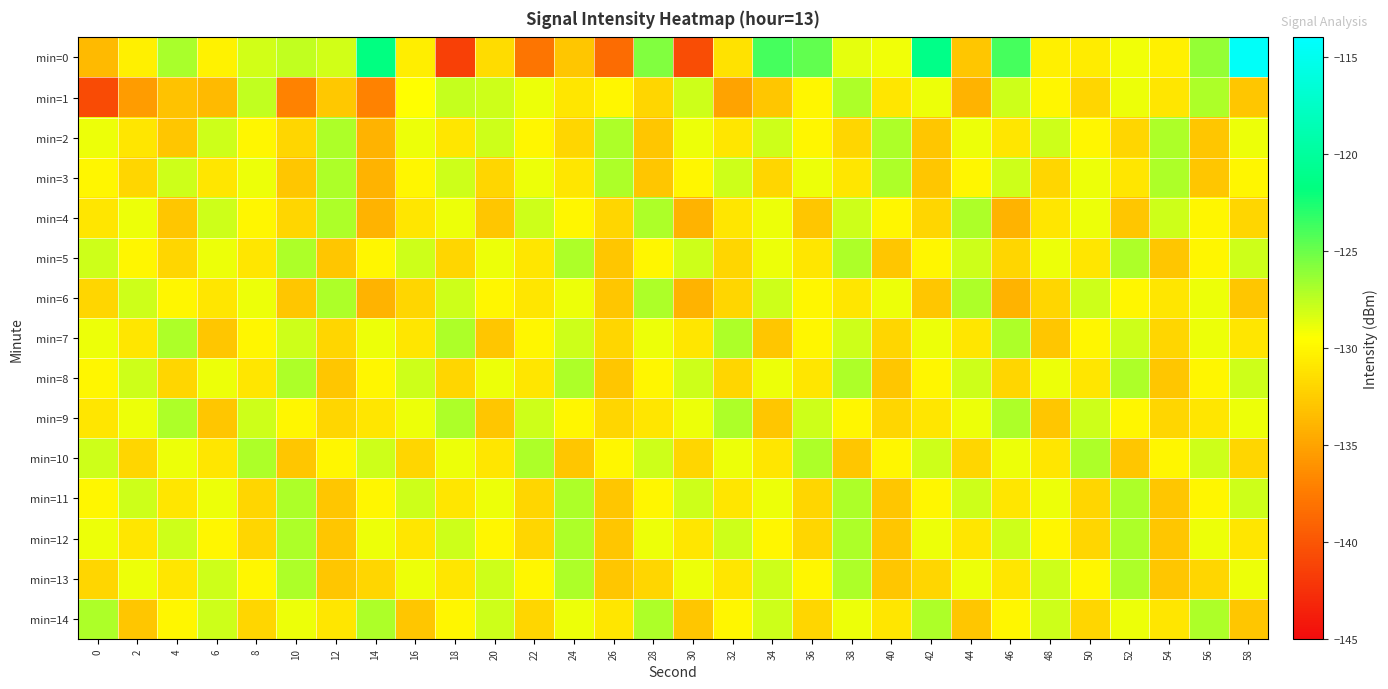

Reading left to right, transcribe all the data shown in this chart.

min=0: 0=-133.6	2=-130.5	4=-126.9	6=-130.3	8=-128.1	10=-127.6	12=-128.1	14=-121.7	16=-130.5	18=-141.4	20=-131.7	22=-138.0	24=-133.0	26=-138.5	28=-125.7	30=-140.6	32=-131.3	34=-123.9	36=-124.8	38=-128.7	40=-129.1	42=-121.2	44=-133.0	46=-123.8	48=-130.4	50=-130.7	52=-129.1	54=-130.4	56=-126.3	58=-114.4
min=1: 0=-140.7	2=-135.5	4=-133.2	6=-133.7	8=-127.6	10=-137.1	12=-132.9	14=-137.0	16=-129.6	18=-127.8	20=-128.0	22=-129.0	24=-131.0	26=-130.0	28=-132.0	30=-128.0	32=-135.0	34=-133.0	36=-130.0	38=-127.0	40=-131.0	42=-129.0	44=-134.0	46=-128.0	48=-130.0	50=-132.0	52=-129.0	54=-131.0	56=-127.0	58=-133.0
min=2: 0=-129.0	2=-131.0	4=-133.0	6=-128.0	8=-130.0	10=-132.0	12=-127.0	14=-134.0	16=-129.0	18=-131.0	20=-128.0	22=-130.0	24=-132.0	26=-127.0	28=-133.0	30=-129.0	32=-131.0	34=-128.0	36=-130.0	38=-132.0	40=-127.0	42=-133.0	44=-129.0	46=-131.0	48=-128.0	50=-130.0	52=-132.0	54=-127.0	56=-133.0	58=-129.0
min=3: 0=-130.0	2=-132.0	4=-128.0	6=-131.0	8=-129.0	10=-133.0	12=-127.0	14=-134.0	16=-130.0	18=-128.0	20=-132.0	22=-129.0	24=-131.0	26=-127.0	28=-133.0	30=-130.0	32=-128.0	34=-132.0	36=-129.0	38=-131.0	40=-127.0	42=-133.0	44=-130.0	46=-128.0	48=-132.0	50=-129.0	52=-131.0	54=-127.0	56=-133.0	58=-130.0
min=4: 0=-131.0	2=-129.0	4=-133.0	6=-128.0	8=-130.0	10=-132.0	12=-127.0	14=-134.0	16=-131.0	18=-129.0	20=-133.0	22=-128.0	24=-130.0	26=-132.0	28=-127.0	30=-134.0	32=-131.0	34=-129.0	36=-133.0	38=-128.0	40=-130.0	42=-132.0	44=-127.0	46=-134.0	48=-131.0	50=-129.0	52=-133.0	54=-128.0	56=-130.0	58=-132.0
min=5: 0=-128.0	2=-130.0	4=-132.0	6=-129.0	8=-131.0	10=-127.0	12=-133.0	14=-130.0	16=-128.0	18=-132.0	20=-129.0	22=-131.0	24=-127.0	26=-133.0	28=-130.0	30=-128.0	32=-132.0	34=-129.0	36=-131.0	38=-127.0	40=-133.0	42=-130.0	44=-128.0	46=-132.0	48=-129.0	50=-131.0	52=-127.0	54=-133.0	56=-130.0	58=-128.0
min=6: 0=-132.0	2=-128.0	4=-130.0	6=-131.0	8=-129.0	10=-133.0	12=-127.0	14=-134.0	16=-132.0	18=-128.0	20=-130.0	22=-131.0	24=-129.0	26=-133.0	28=-127.0	30=-134.0	32=-132.0	34=-128.0	36=-130.0	38=-131.0	40=-129.0	42=-133.0	44=-127.0	46=-134.0	48=-132.0	50=-128.0	52=-130.0	54=-131.0	56=-129.0	58=-133.0
min=7: 0=-129.0	2=-131.0	4=-127.0	6=-133.0	8=-130.0	10=-128.0	12=-132.0	14=-129.0	16=-131.0	18=-127.0	20=-133.0	22=-130.0	24=-128.0	26=-132.0	28=-129.0	30=-131.0	32=-127.0	34=-133.0	36=-130.0	38=-128.0	40=-132.0	42=-129.0	44=-131.0	46=-127.0	48=-133.0	50=-130.0	52=-128.0	54=-132.0	56=-129.0	58=-131.0
min=8: 0=-130.0	2=-128.0	4=-132.0	6=-129.0	8=-131.0	10=-127.0	12=-133.0	14=-130.0	16=-128.0	18=-132.0	20=-129.0	22=-131.0	24=-127.0	26=-133.0	28=-130.0	30=-128.0	32=-132.0	34=-129.0	36=-131.0	38=-127.0	40=-133.0	42=-130.0	44=-128.0	46=-132.0	48=-129.0	50=-131.0	52=-127.0	54=-133.0	56=-130.0	58=-128.0
min=9: 0=-131.0	2=-129.0	4=-127.0	6=-133.0	8=-128.0	10=-130.0	12=-132.0	14=-131.0	16=-129.0	18=-127.0	20=-133.0	22=-128.0	24=-130.0	26=-132.0	28=-131.0	30=-129.0	32=-127.0	34=-133.0	36=-128.0	38=-130.0	40=-132.0	42=-131.0	44=-129.0	46=-127.0	48=-133.0	50=-128.0	52=-130.0	54=-132.0	56=-131.0	58=-129.0
min=10: 0=-128.0	2=-132.0	4=-129.0	6=-131.0	8=-127.0	10=-133.0	12=-130.0	14=-128.0	16=-132.0	18=-129.0	20=-131.0	22=-127.0	24=-133.0	26=-130.0	28=-128.0	30=-132.0	32=-129.0	34=-131.0	36=-127.0	38=-133.0	40=-130.0	42=-128.0	44=-132.0	46=-129.0	48=-131.0	50=-127.0	52=-133.0	54=-130.0	56=-128.0	58=-132.0
min=11: 0=-130.0	2=-128.0	4=-131.0	6=-129.0	8=-132.0	10=-127.0	12=-133.0	14=-130.0	16=-128.0	18=-131.0	20=-129.0	22=-132.0	24=-127.0	26=-133.0	28=-130.0	30=-128.0	32=-131.0	34=-129.0	36=-132.0	38=-127.0	40=-133.0	42=-130.0	44=-128.0	46=-131.0	48=-129.0	50=-132.0	52=-127.0	54=-133.0	56=-130.0	58=-128.0
min=12: 0=-129.0	2=-131.0	4=-128.0	6=-130.0	8=-132.0	10=-127.0	12=-133.0	14=-129.0	16=-131.0	18=-128.0	20=-130.0	22=-132.0	24=-127.0	26=-133.0	28=-129.0	30=-131.0	32=-128.0	34=-130.0	36=-132.0	38=-127.0	40=-133.0	42=-129.0	44=-131.0	46=-128.0	48=-130.0	50=-132.0	52=-127.0	54=-133.0	56=-129.0	58=-131.0
min=13: 0=-132.0	2=-129.0	4=-131.0	6=-128.0	8=-130.0	10=-127.0	12=-133.0	14=-132.0	16=-129.0	18=-131.0	20=-128.0	22=-130.0	24=-127.0	26=-133.0	28=-132.0	30=-129.0	32=-131.0	34=-128.0	36=-130.0	38=-127.0	40=-133.0	42=-132.0	44=-129.0	46=-131.0	48=-128.0	50=-130.0	52=-127.0	54=-133.0	56=-132.0	58=-129.0
min=14: 0=-127.0	2=-133.0	4=-130.0	6=-128.0	8=-132.0	10=-129.0	12=-131.0	14=-127.0	16=-133.0	18=-130.0	20=-128.0	22=-132.0	24=-129.0	26=-131.0	28=-127.0	30=-133.0	32=-130.0	34=-128.0	36=-132.0	38=-129.0	40=-131.0	42=-127.0	44=-133.0	46=-130.0	48=-128.0	50=-132.0	52=-129.0	54=-131.0	56=-127.0	58=-133.0